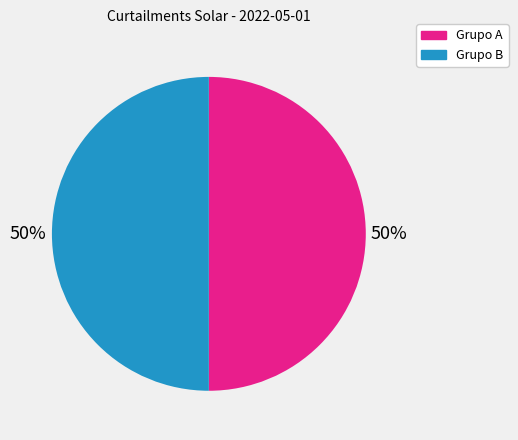

To the nearest percent, what is the average slice percentage?

50%